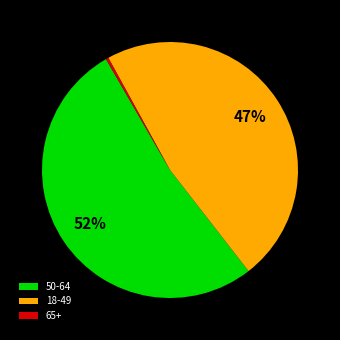

Does any single category account for the majority?

Yes